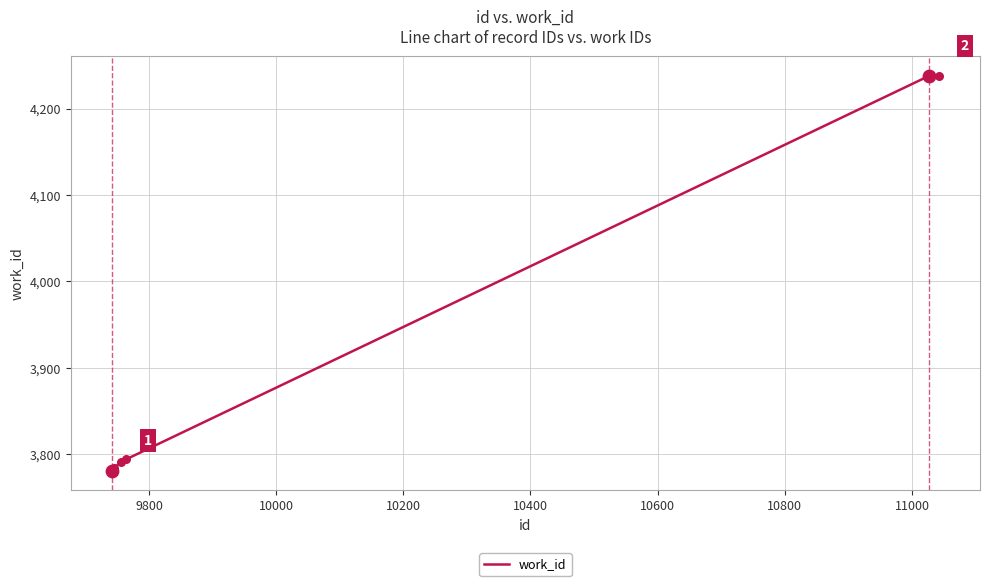

What is the difference between the maximum and minimum values?

457